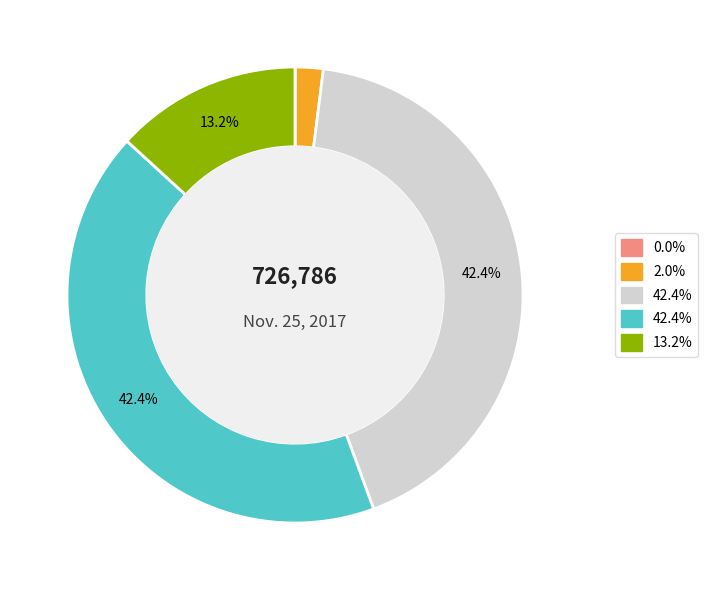

Does any single category account for the majority?

No